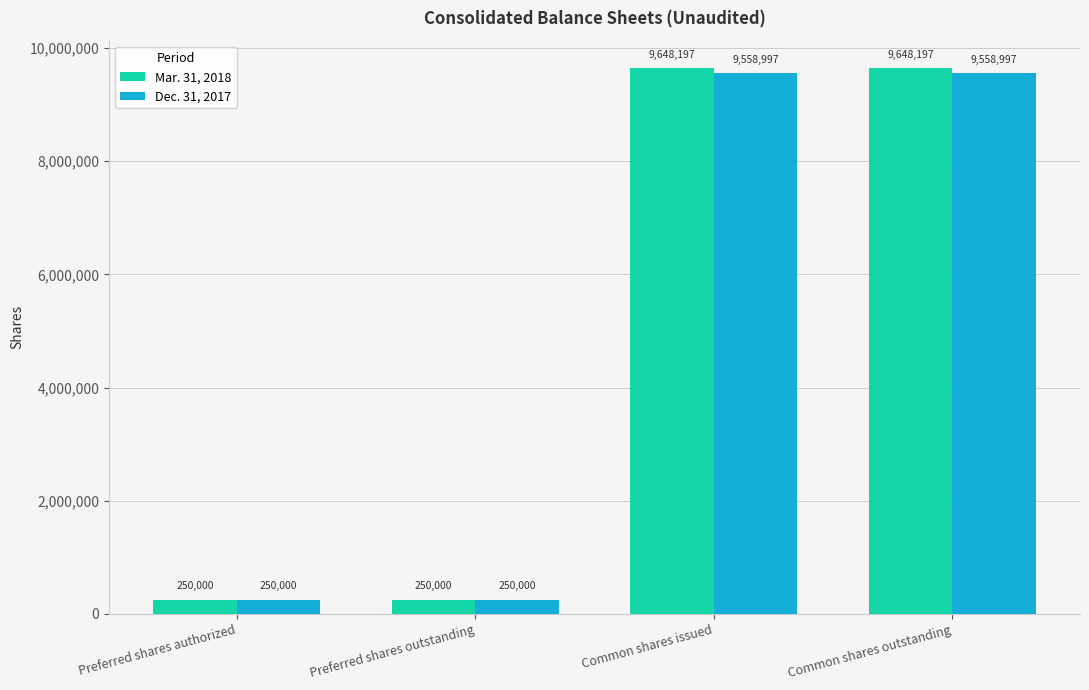

What is the greatest value displayed?

9648197